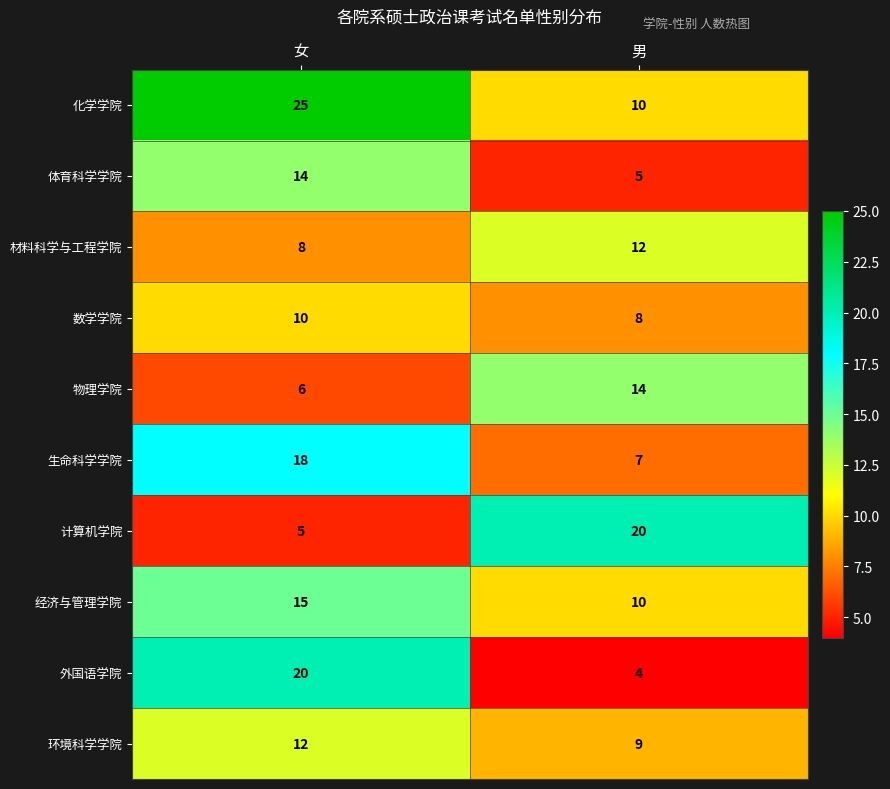

Reading left to right, what are all the values shown in this chart?

化学学院: 25	10
体育科学学院: 14	5
材料科学与工程学院: 8	12
数学学院: 10	8
物理学院: 6	14
生命科学学院: 18	7
计算机学院: 5	20
经济与管理学院: 15	10
外国语学院: 20	4
环境科学学院: 12	9